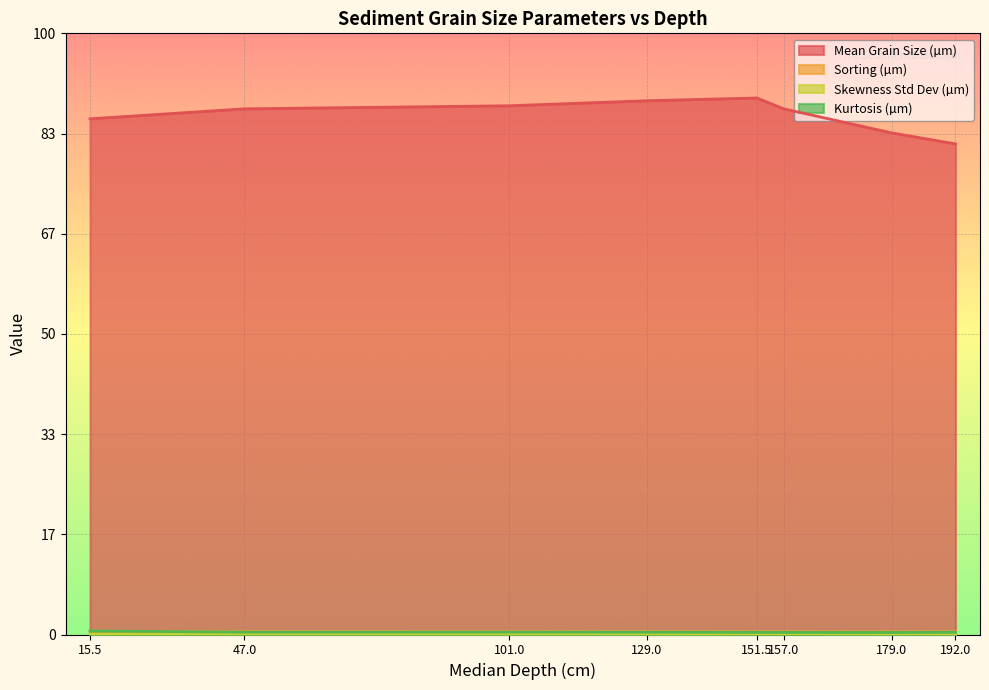

How many distinct data groups are displayed?

4